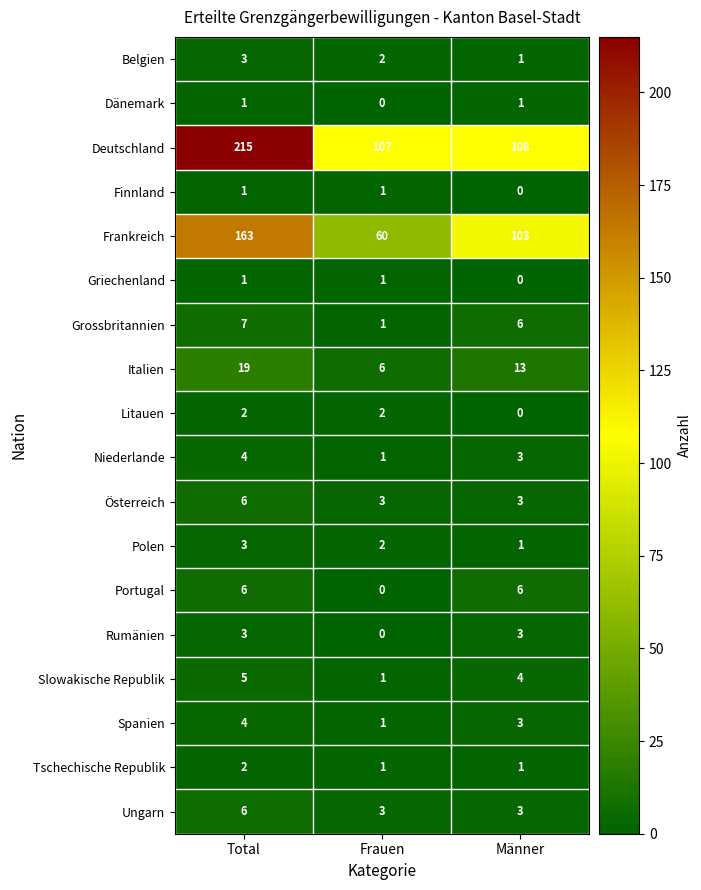

At how many categories does at least one series exceed 145?

1